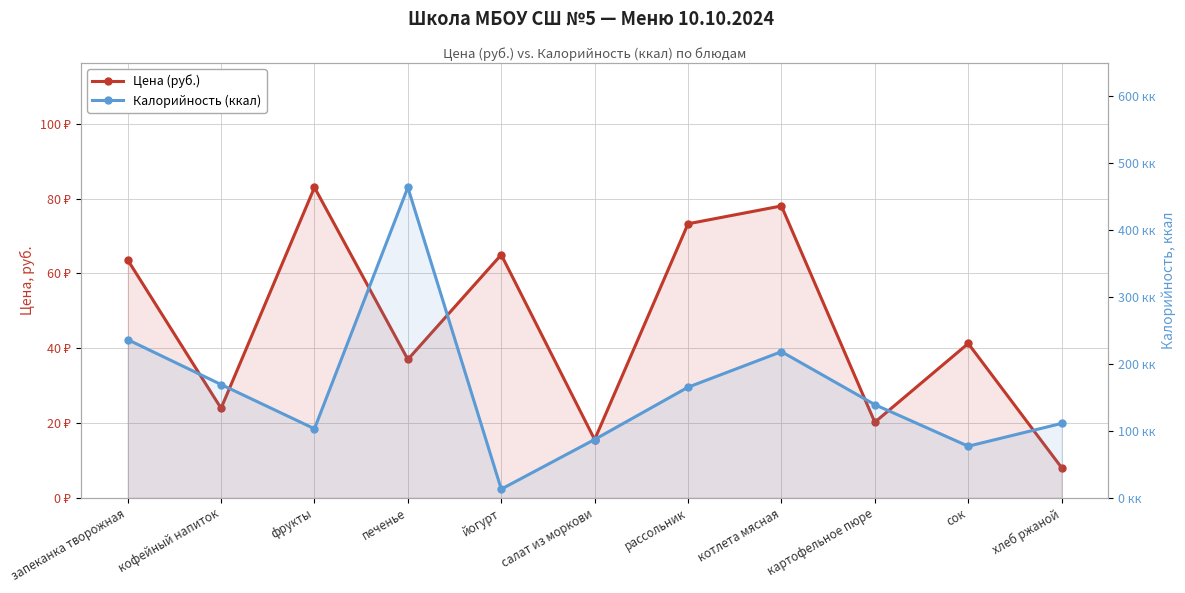

The value of Цена (руб.) at печенье is 18.0. True or false?

False